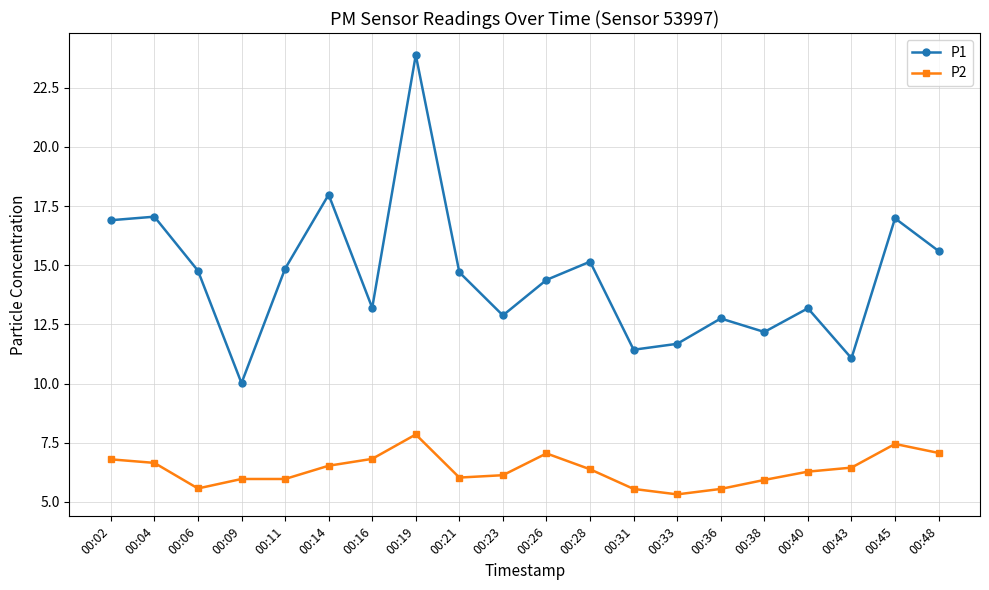

What is the total value across all series at 00:43?

17.5